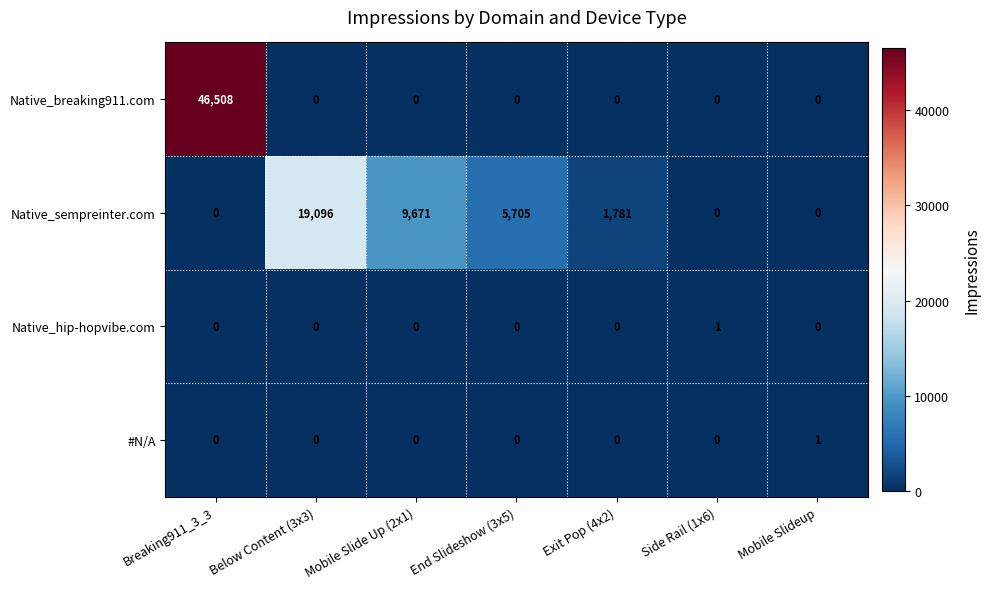

At which category is the sum across all series the highest?

Breaking911_3_3